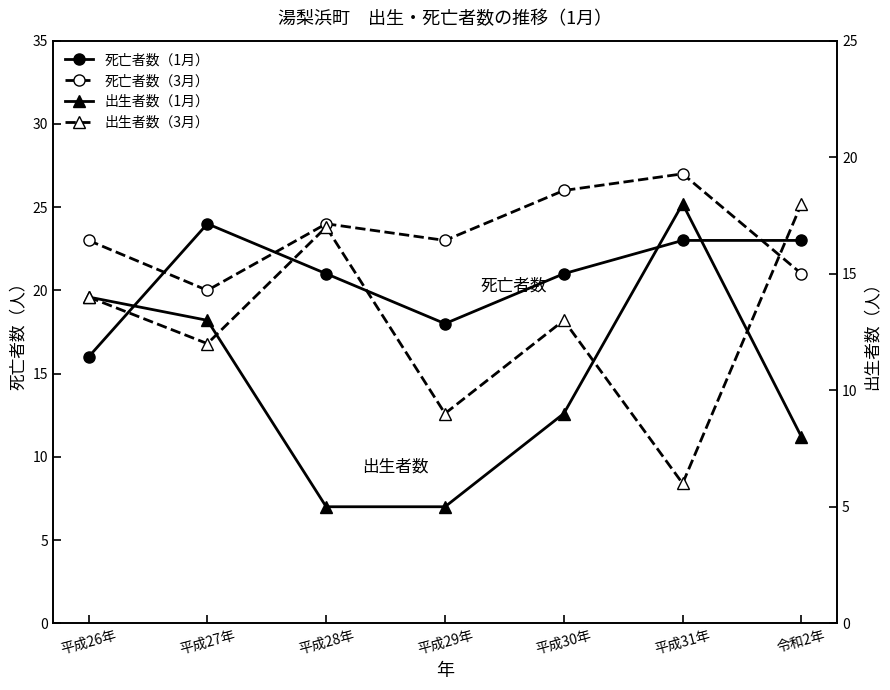

At which category does 死亡者数（3月） reach its first local valley?

平成27年